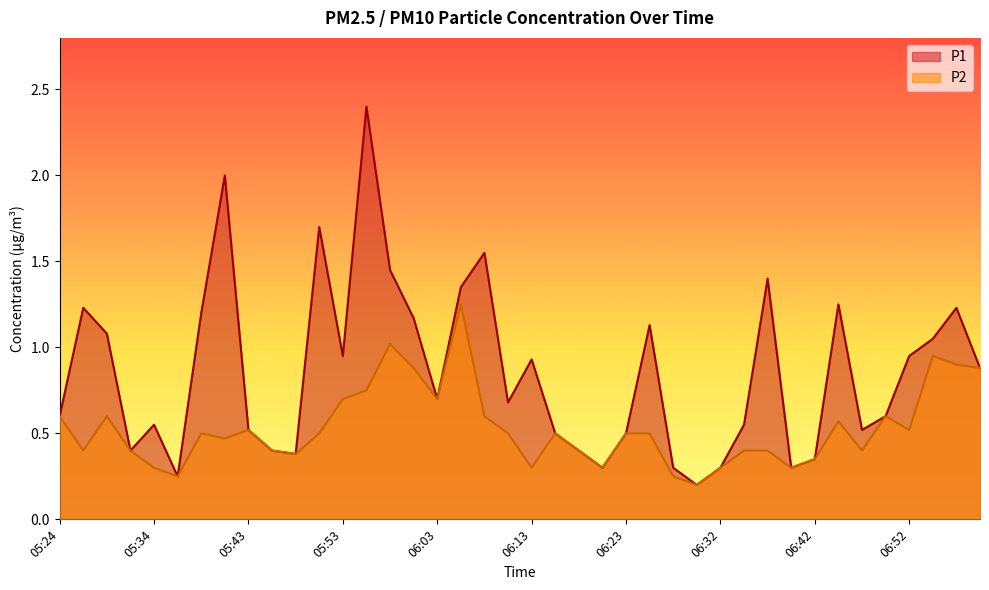

List the series in order of their overall mean, highest first.

P1, P2